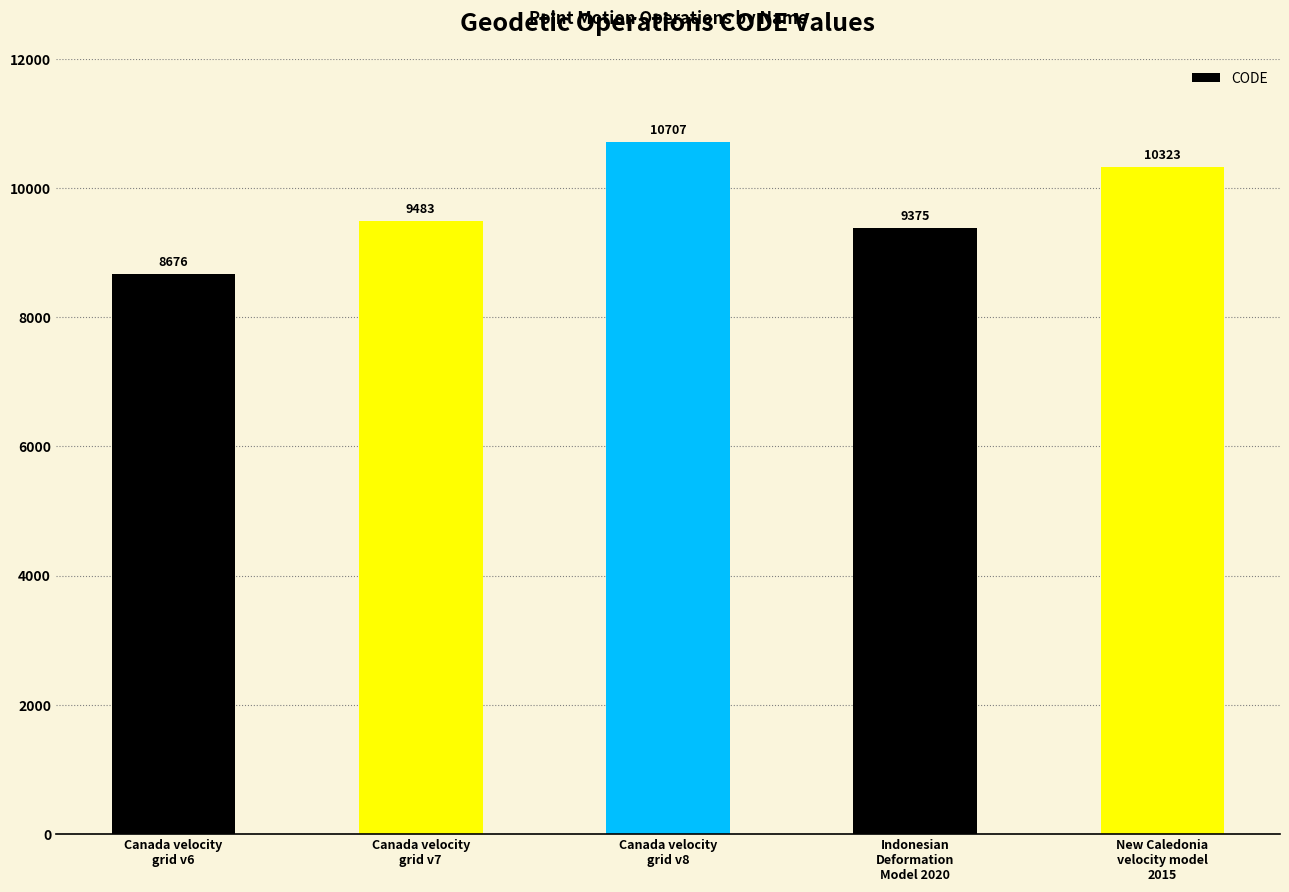

Reading left to right, transcribe all the data shown in this chart.

Canada velocity
grid v6=8676	Canada velocity
grid v7=9483	Canada velocity
grid v8=10707	Indonesian
Deformation
Model 2020=9375	New Caledonia
velocity model
2015=10323